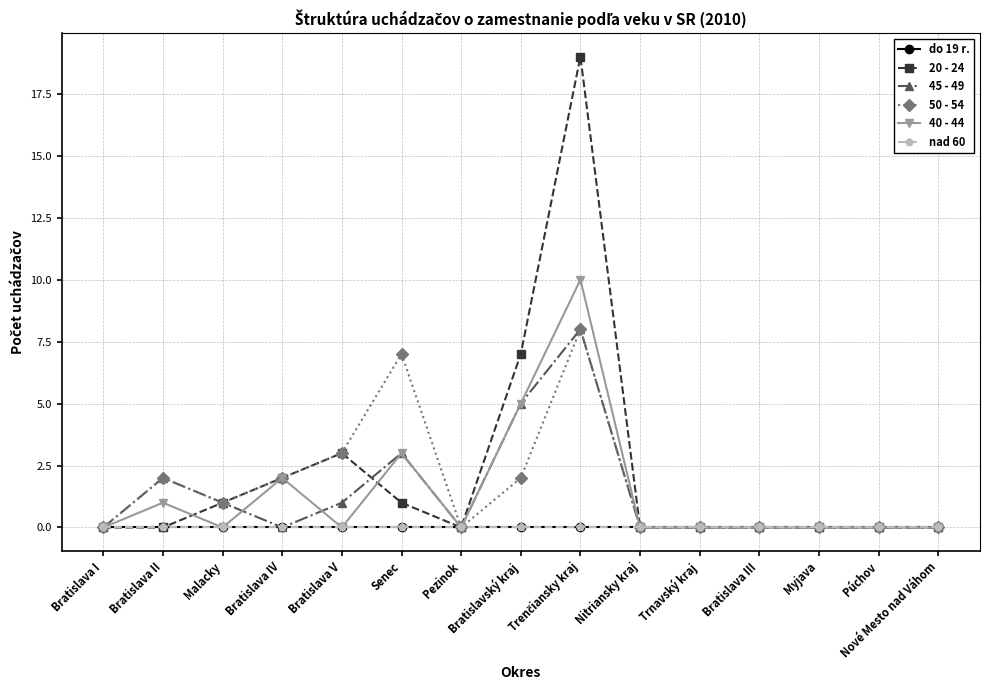

Is this an area chart (filled region under the line)?

No